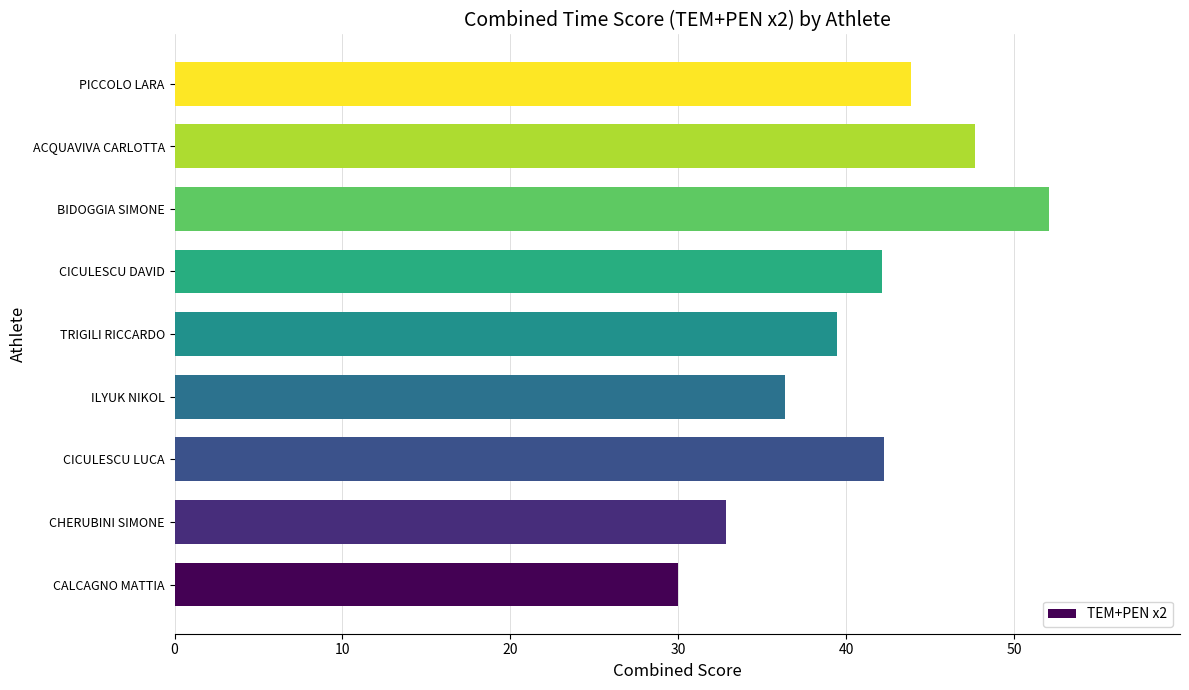

Are the bars horizontal?

Yes